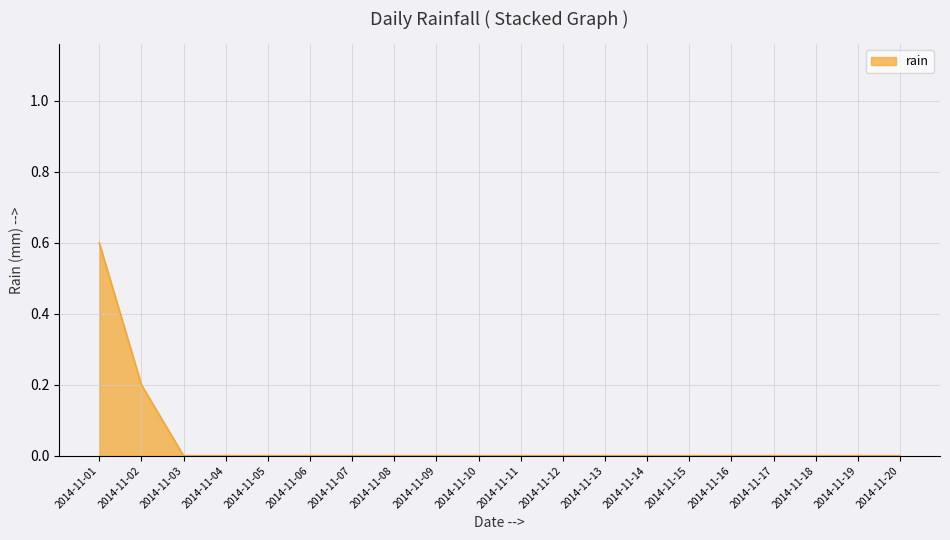

How many series are shown in this chart?

1